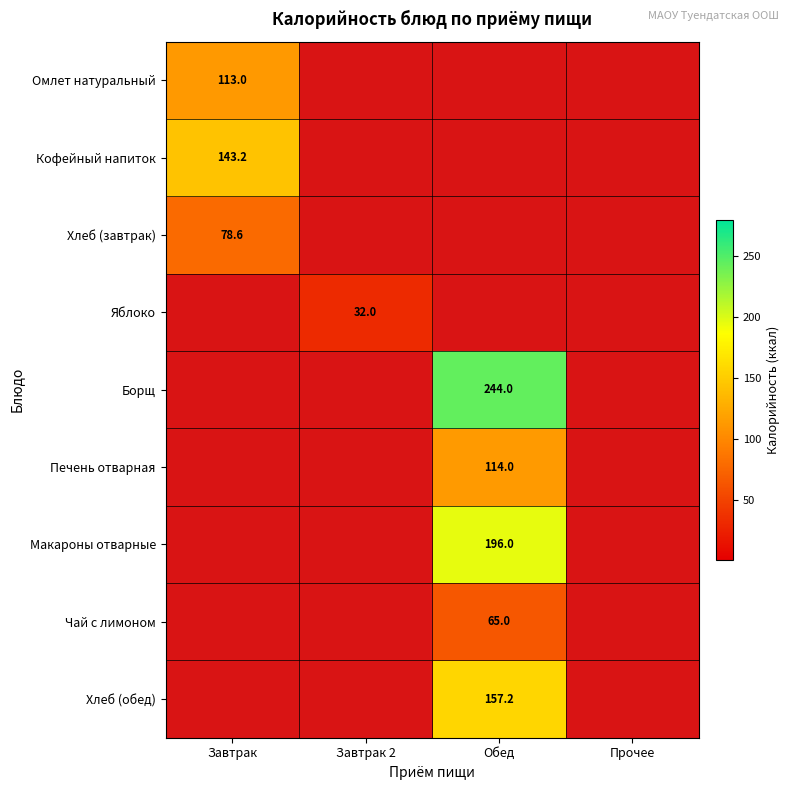

The Печень отварная series shows 182.4 at Обед. True or false?

False